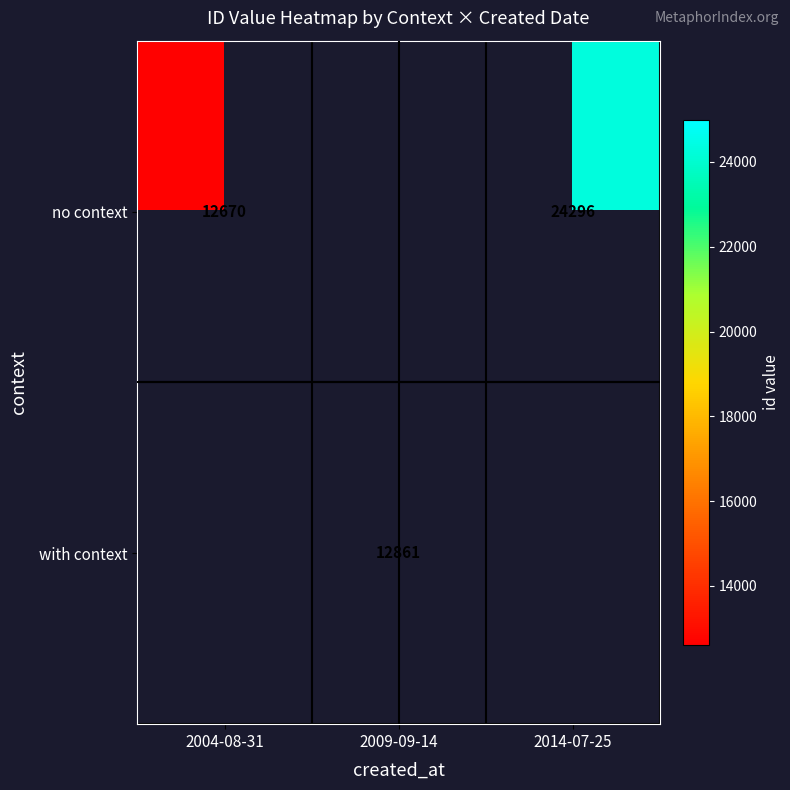

The value of no context at 2014-07-25 is 24296. True or false?

True